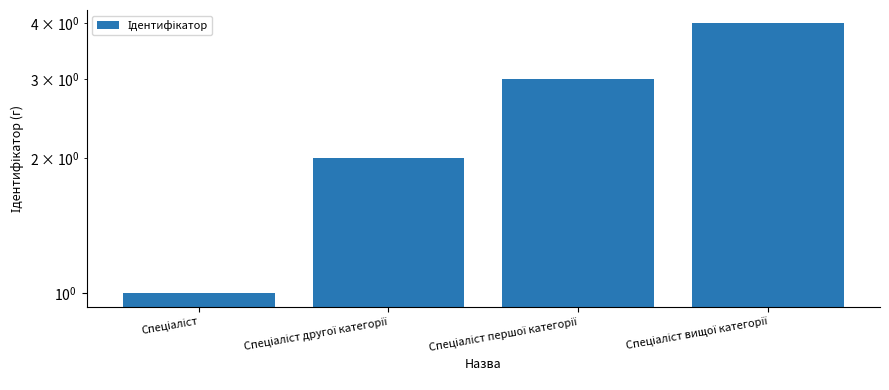

Where is the data nearest to the value 2?

Спеціаліст другої категорії